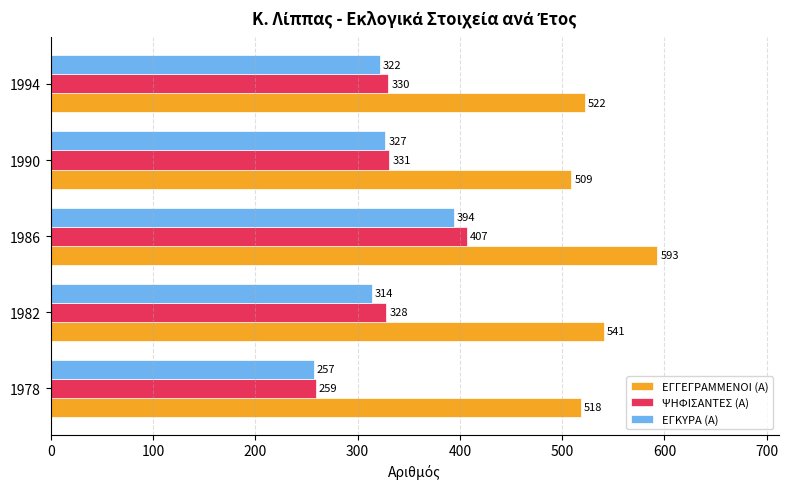

What is the spread (max minus min) of values at 1978?

261